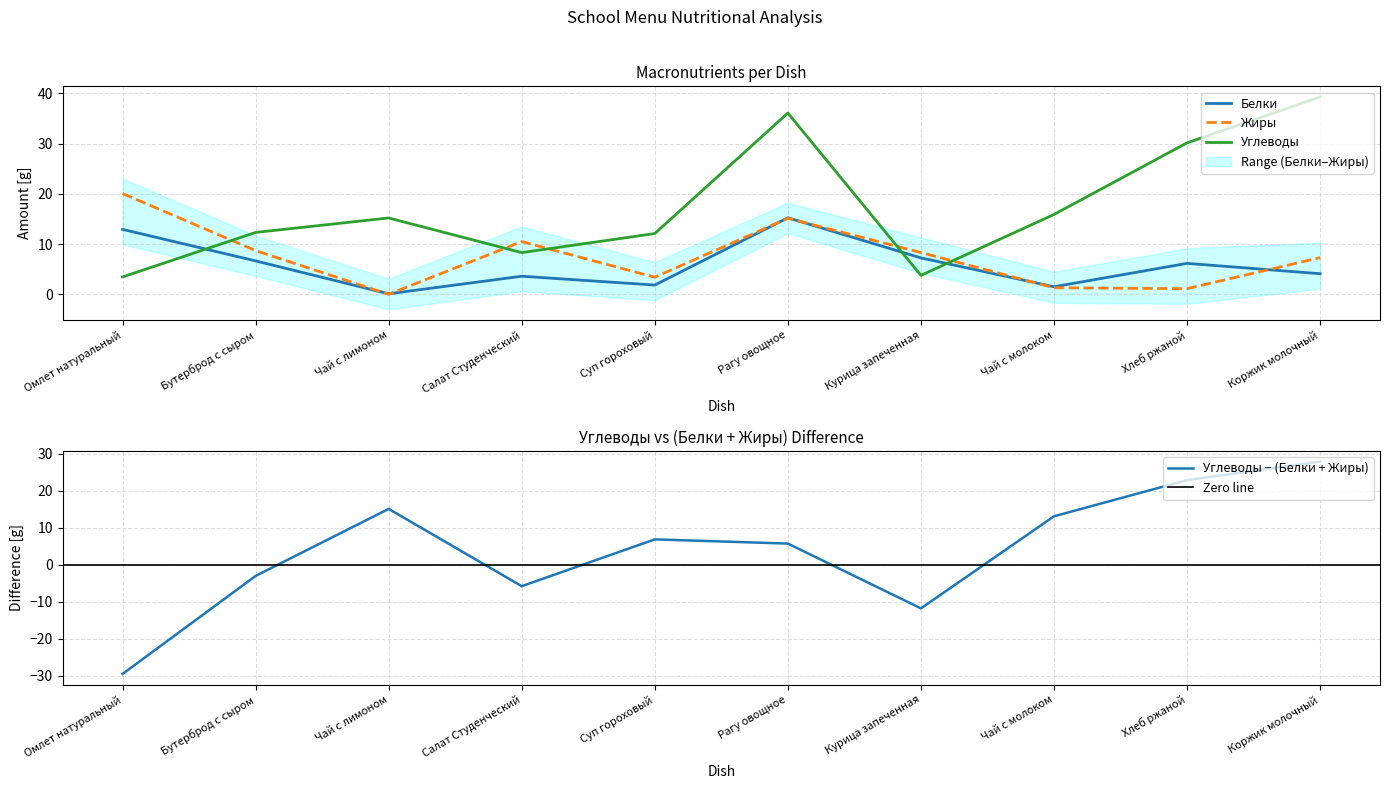

Which series has the largest range (max minus min)?

Углеводы